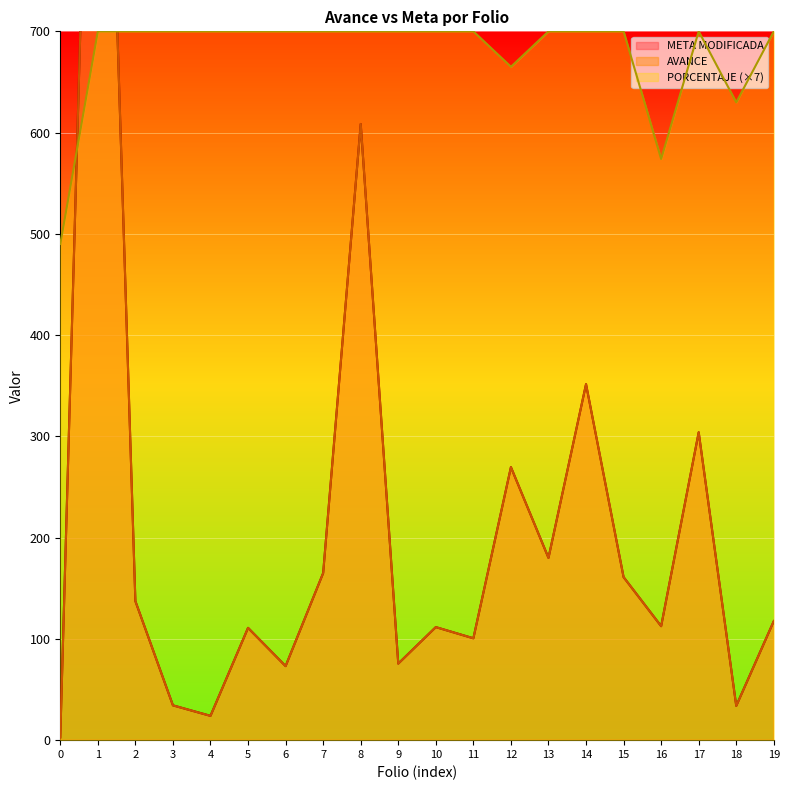

What is the greatest value displayed?

1311.0